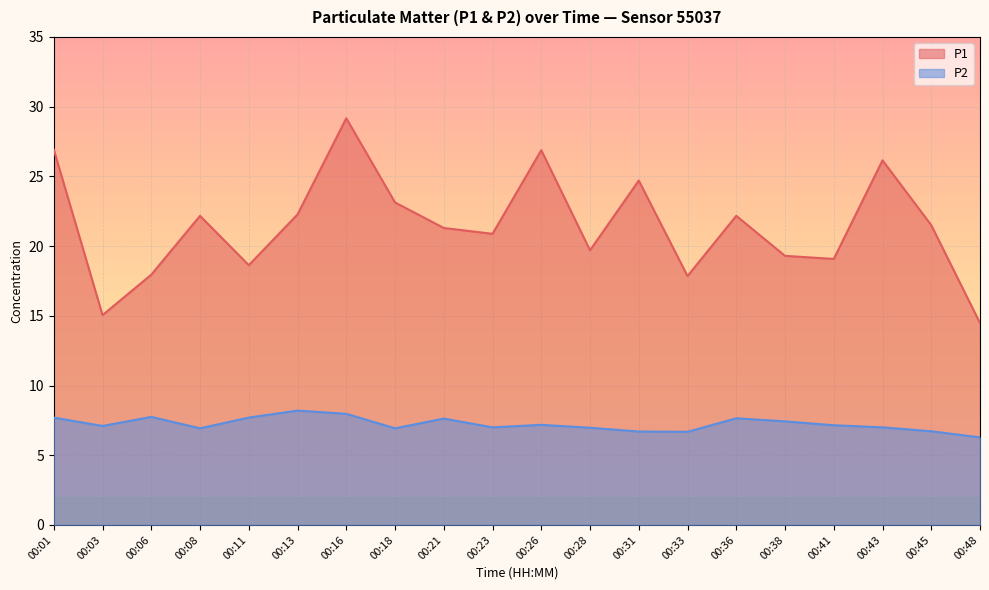

Reading left to right, transcribe all the data shown in this chart.

P1: 00:01=26.9	00:03=15.1	00:06=17.9	00:08=22.2	00:11=18.6	00:13=22.3	00:16=29.2	00:18=23.1	00:21=21.3	00:23=20.9	00:26=26.9	00:28=19.7	00:31=24.7	00:33=17.9	00:36=22.2	00:38=19.3	00:41=19.1	00:43=26.1	00:45=21.5	00:48=14.5
P2: 00:01=7.7	00:03=7.1	00:06=7.8	00:08=6.9	00:11=7.7	00:13=8.2	00:16=8.0	00:18=6.9	00:21=7.6	00:23=7.0	00:26=7.2	00:28=7.0	00:31=6.7	00:33=6.7	00:36=7.7	00:38=7.4	00:41=7.2	00:43=7.0	00:45=6.7	00:48=6.3